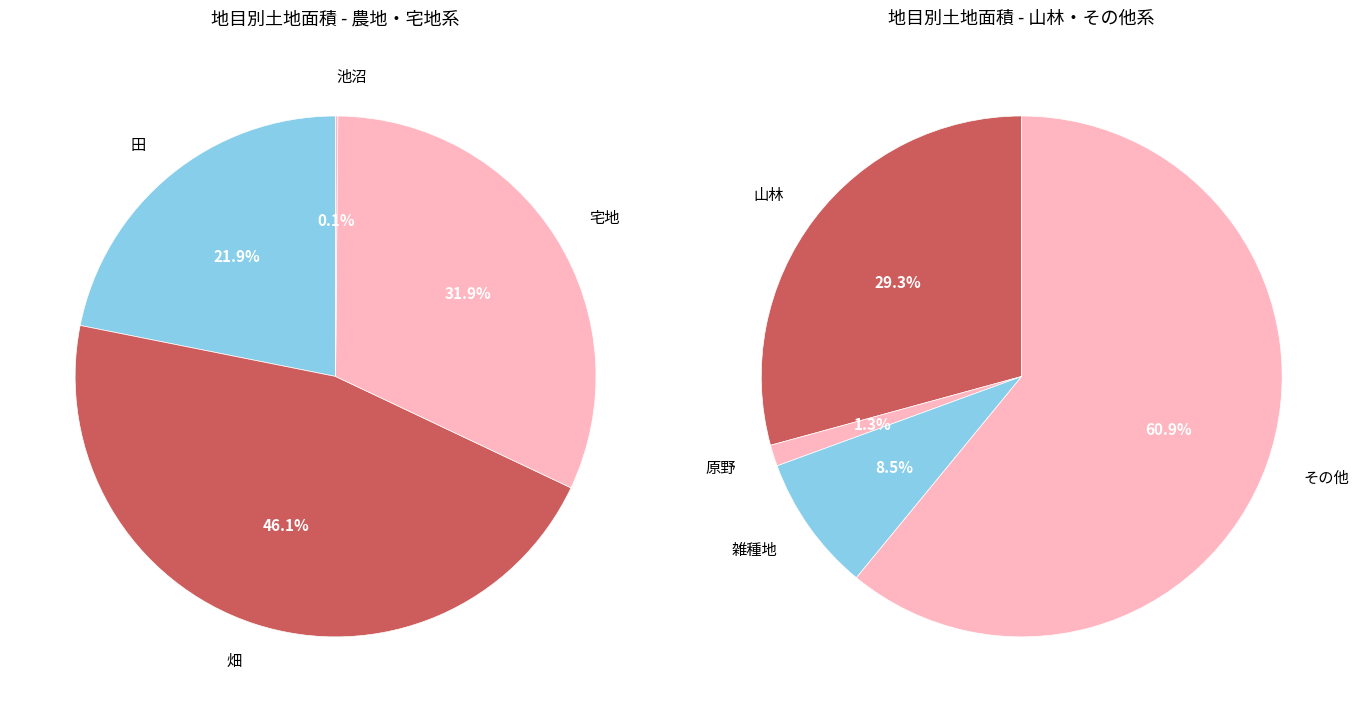

How many slices are in this pie chart?

8